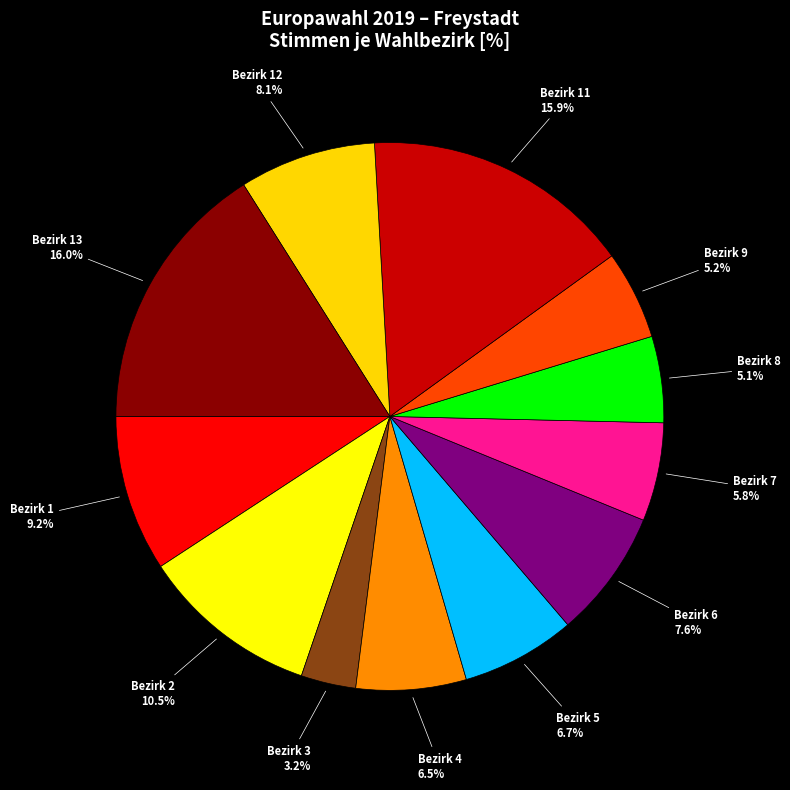

Is there any slice that represents more than half of the pie?

No